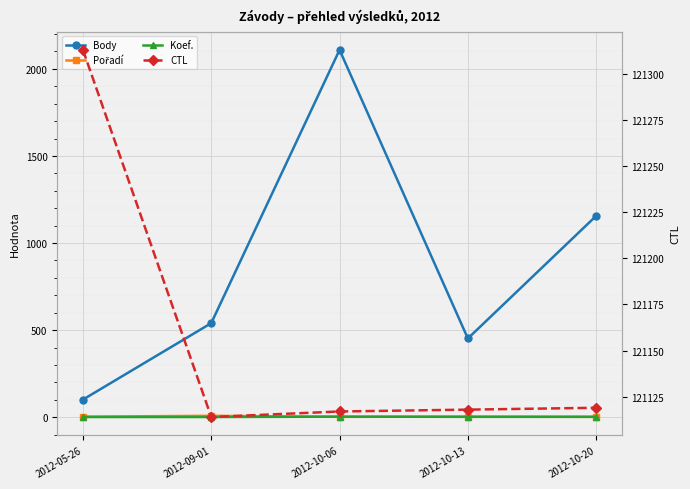

Between 2012-05-26 and 2012-09-01, which series saw the biggest shift?

Body